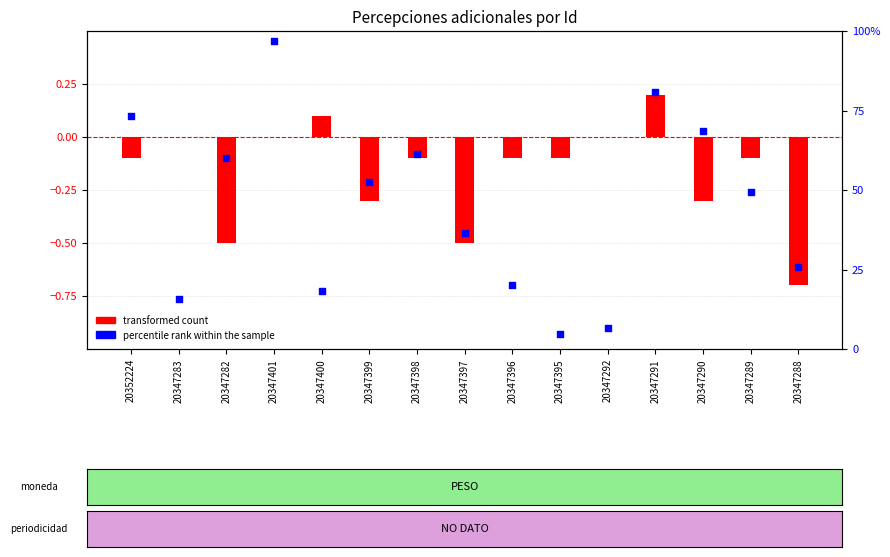

Which series has the largest total across all categories?

percentile rank within the sample